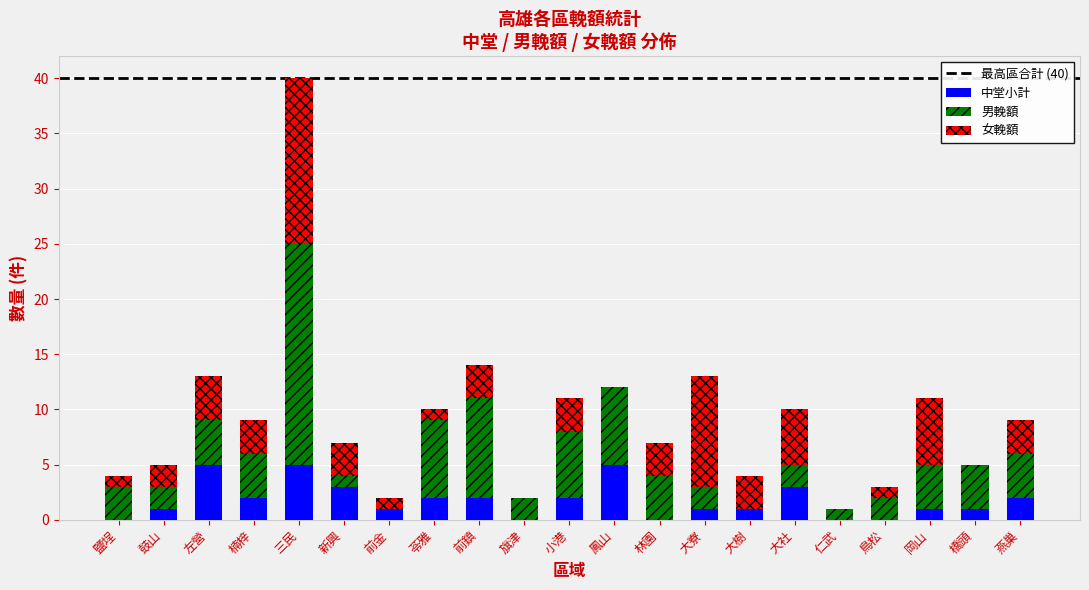

The value of 中堂小計 at 仁武 is 0. True or false?

True